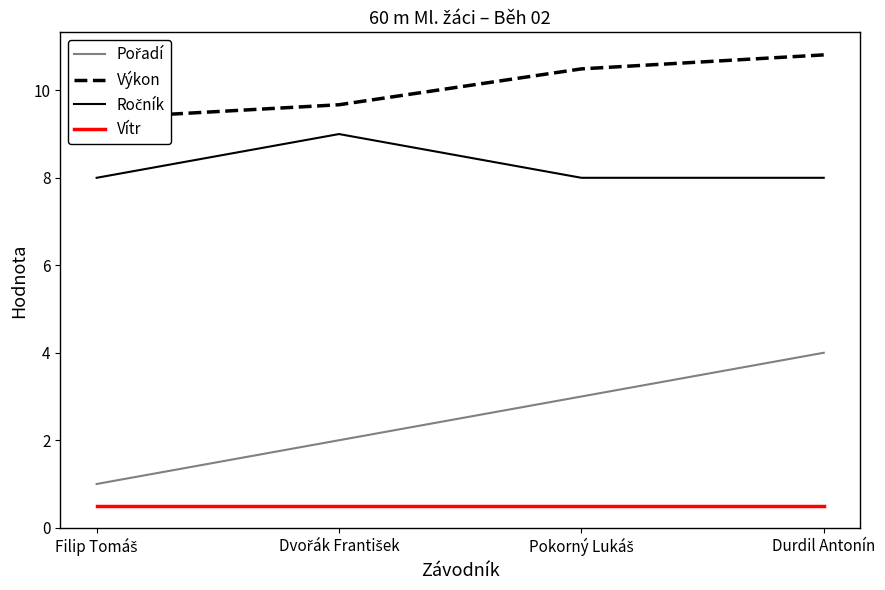

Is it true that Pořadí equals 0.7 at Filip Tomáš?

False